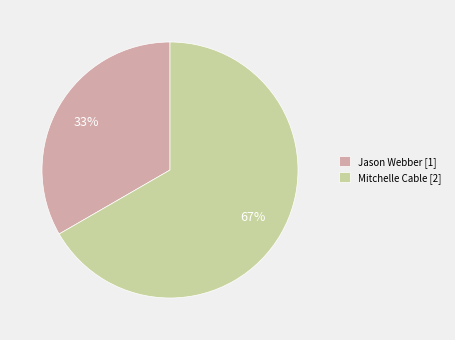

Do Mitchelle Cable [2] and Jason Webber [1] together represent more than half of the pie?

Yes